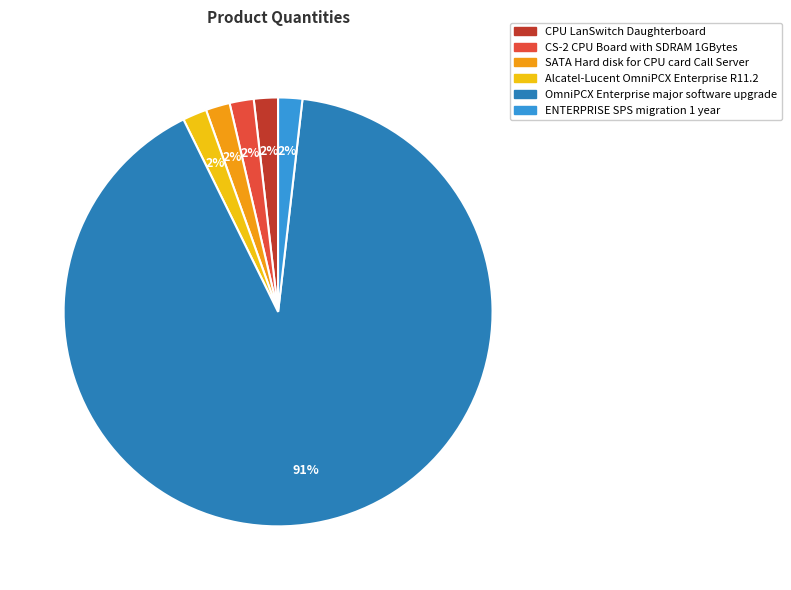

What percentage is the CS-2 CPU Board with SDRAM 1GBytes slice, to the nearest percent?

2%